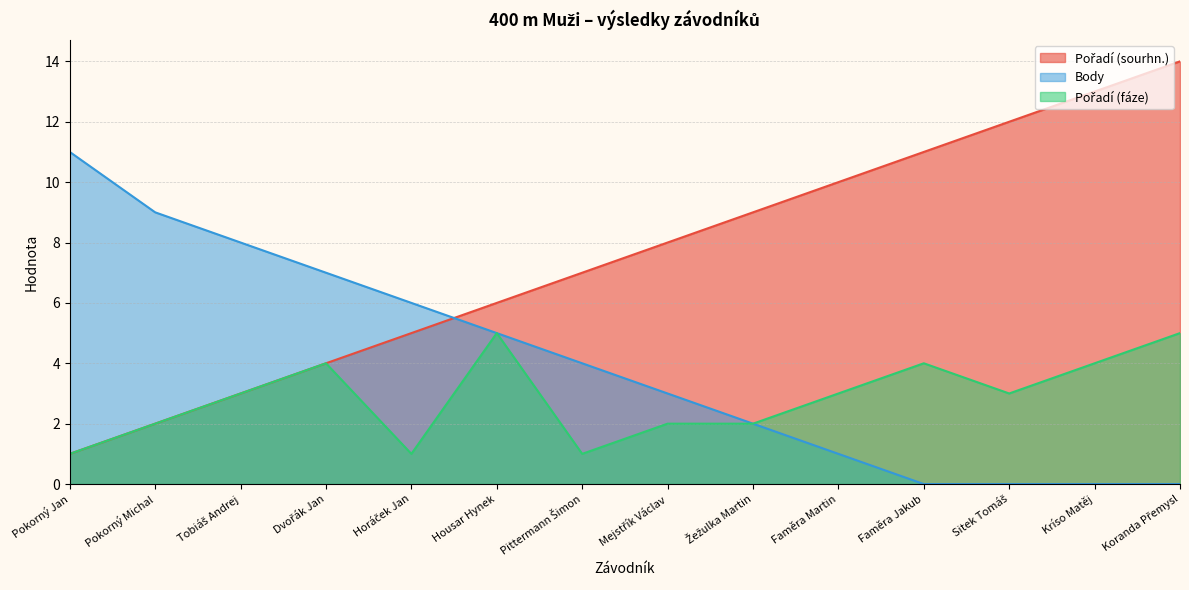

What is the difference between the maximum and minimum values in the Pořadí (sourhn.) series?

13